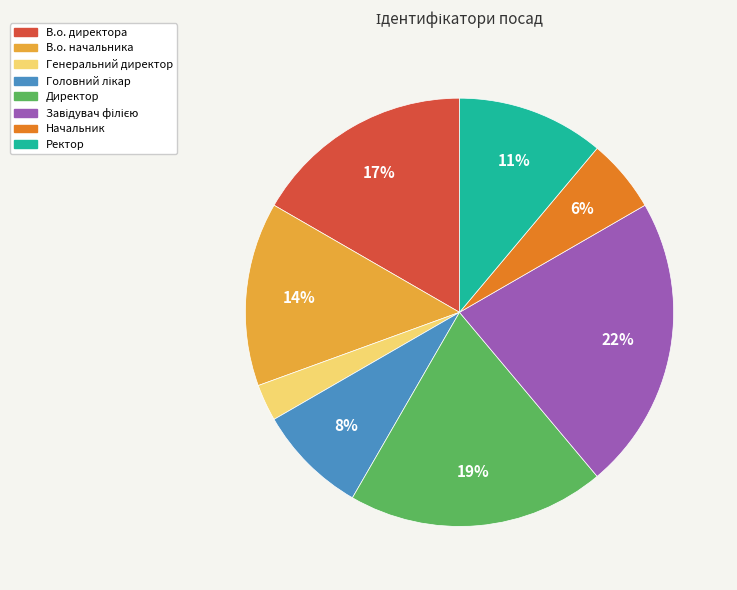

How many segments does this pie chart have?

8